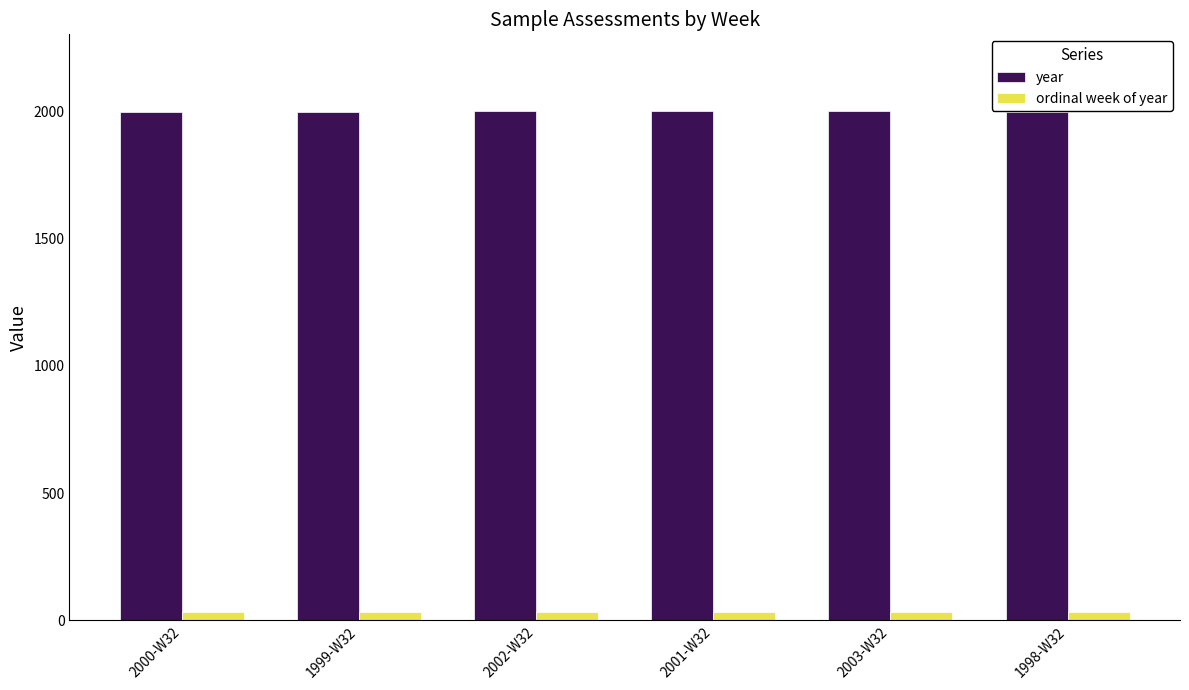

What value does the year series have at 1998-W32?

1998